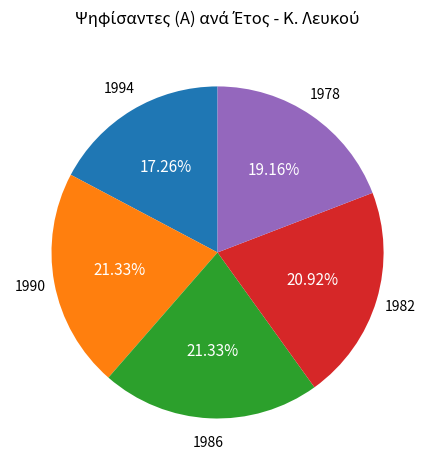

Is there any slice that represents more than half of the pie?

No